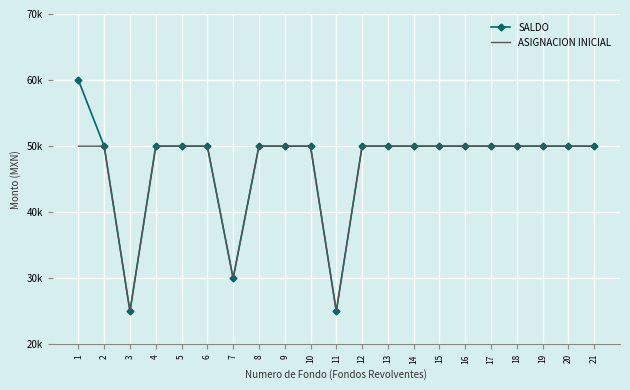

What are all the series names shown in the legend?

SALDO, ASIGNACION INICIAL